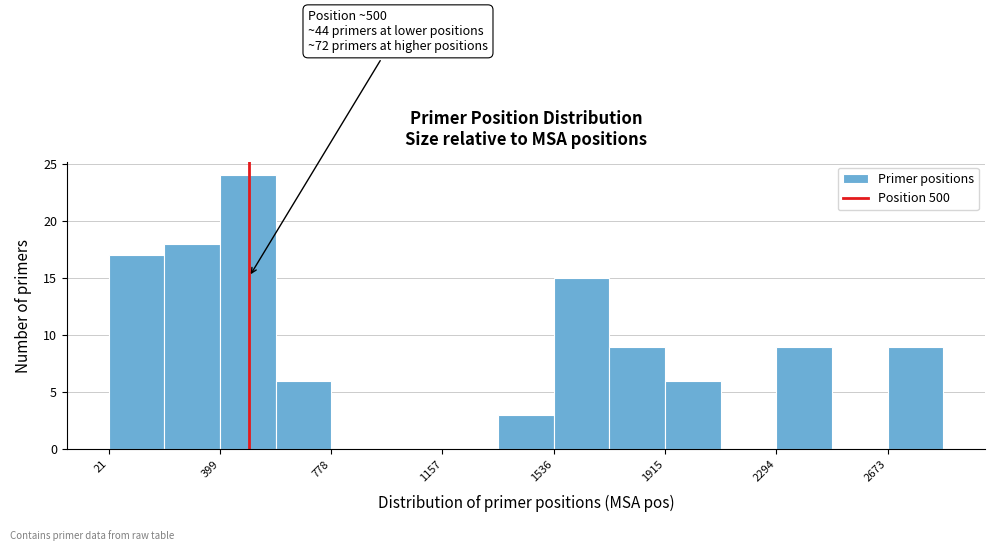

Read against the x-axis, roughly where is the centre of the tallest bar?

500